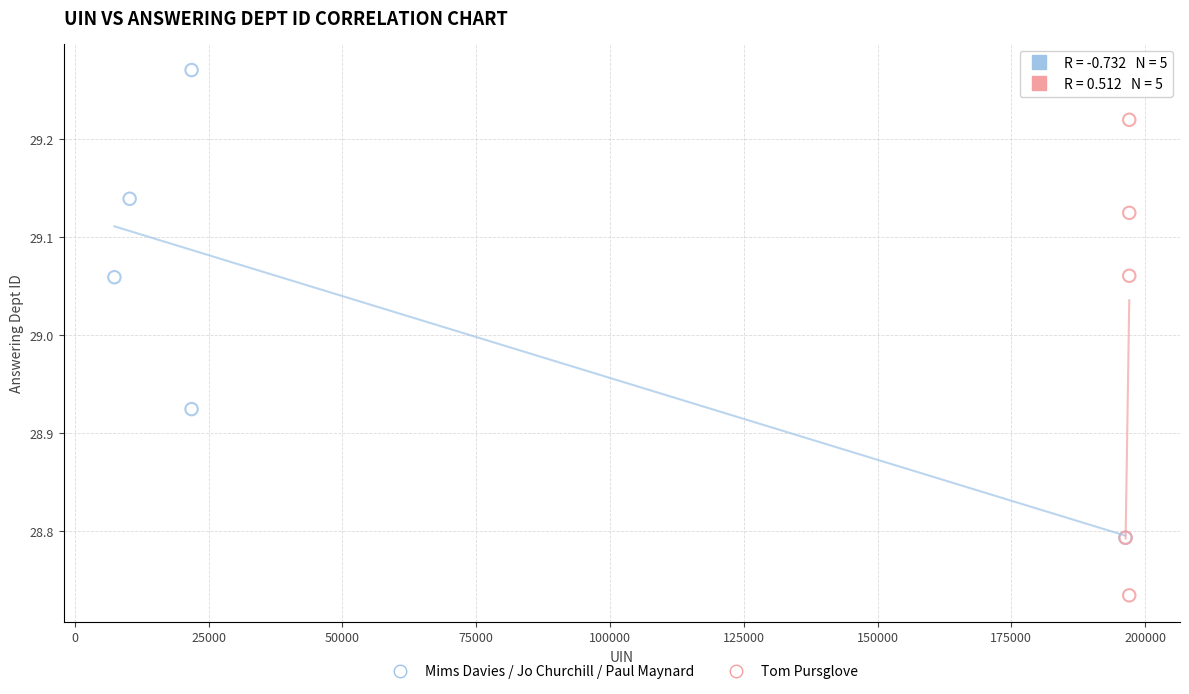

Which series reaches the minimum Y coordinate?

Tom Pursglove